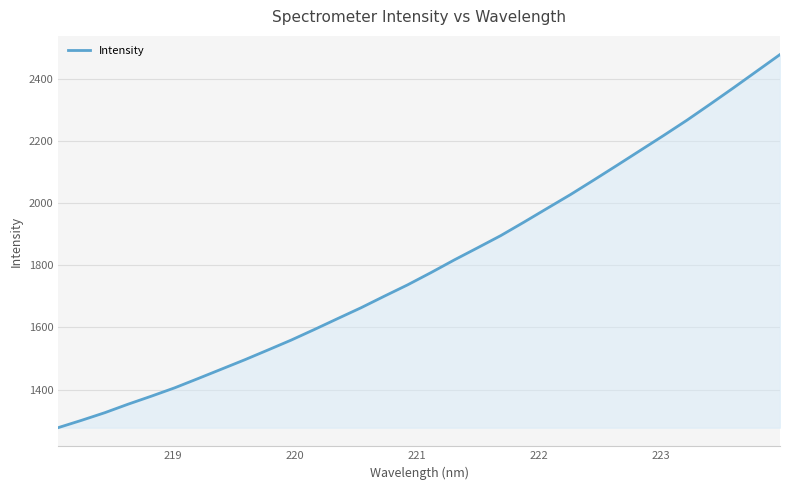

What is the difference between the maximum and minimum values?

1199.2